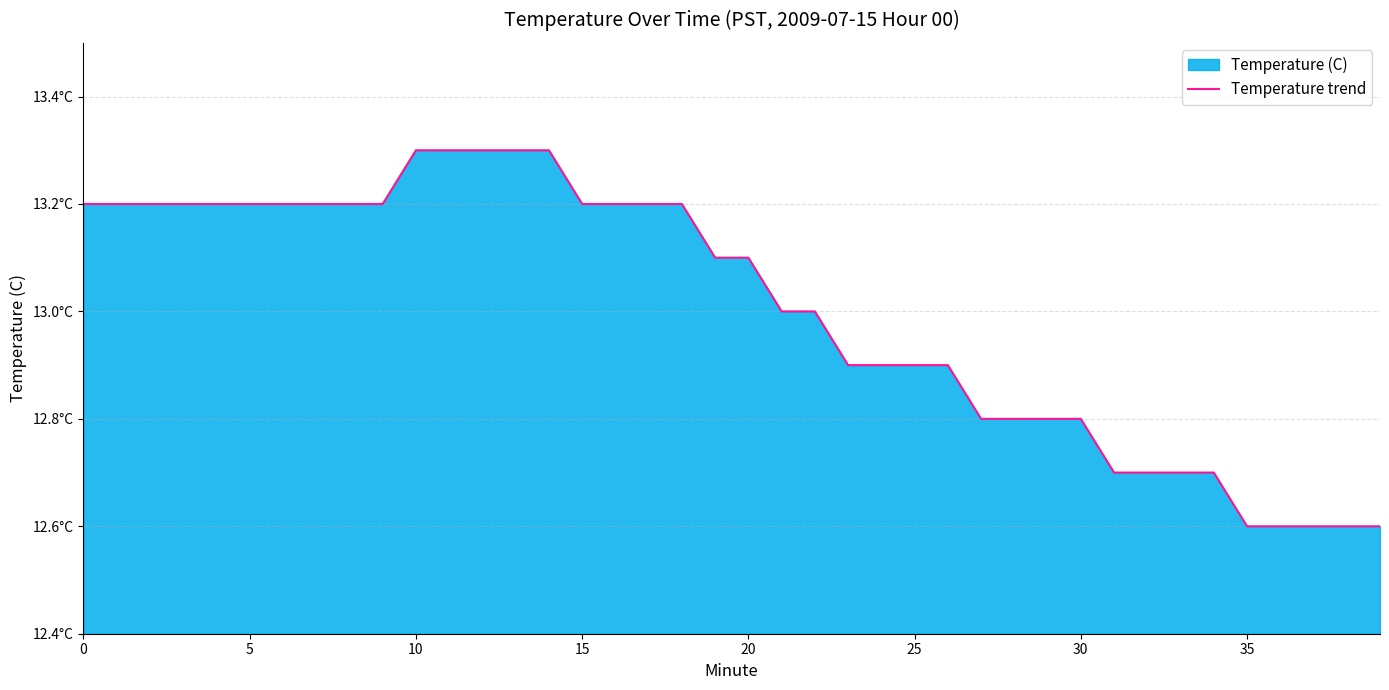

What is the minimum value shown in the chart?

12.6